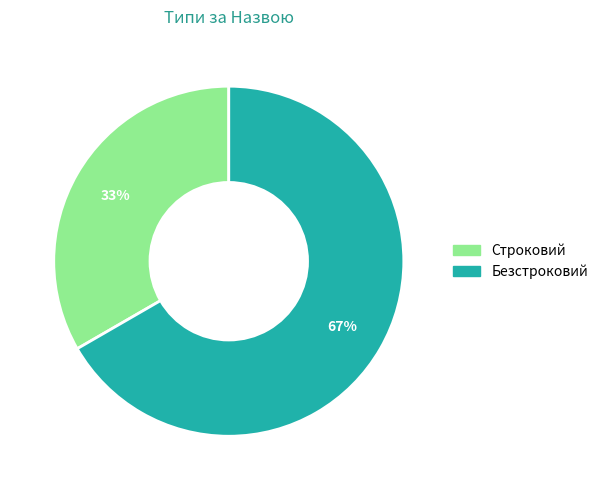

Count the number of slices in the pie.

2